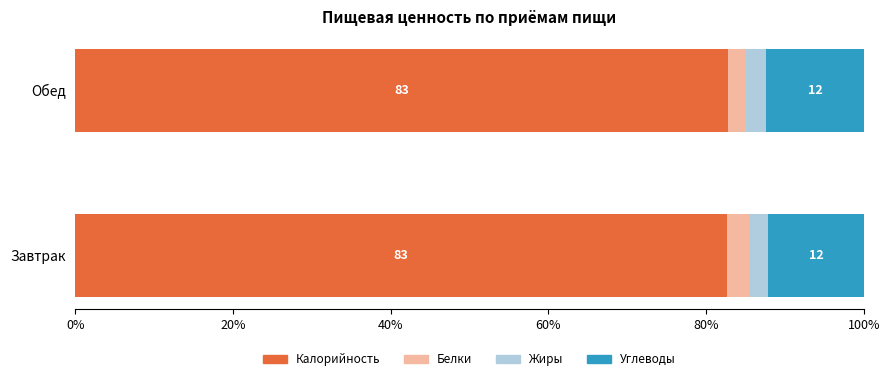

What is the lowest value of the Калорийность series?

82.7